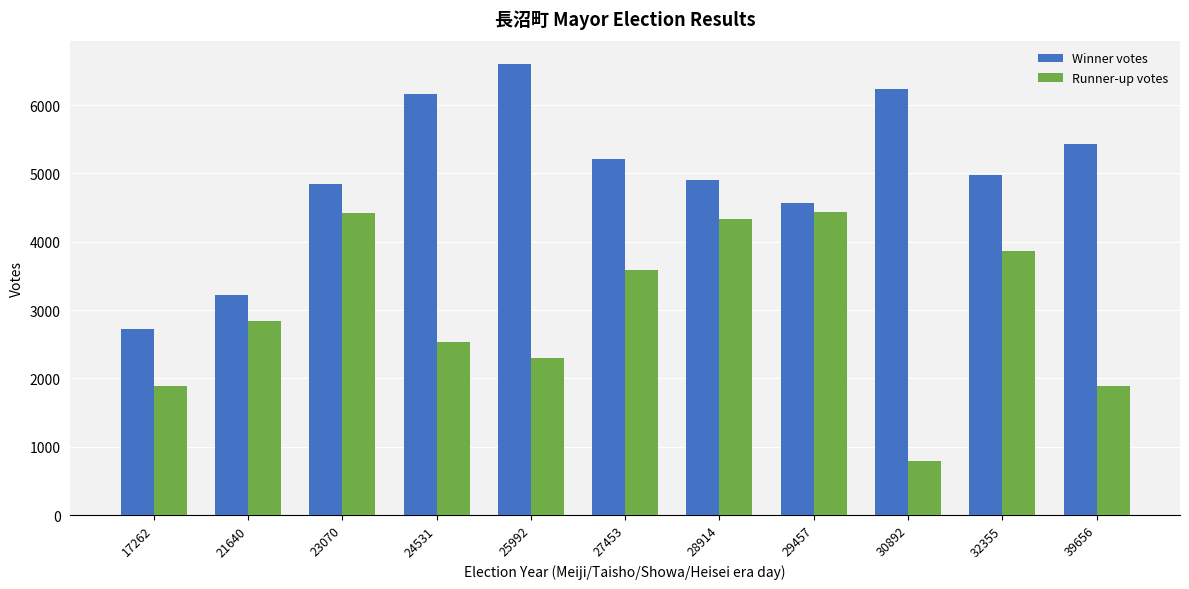

How many categories are shown in the chart?

11